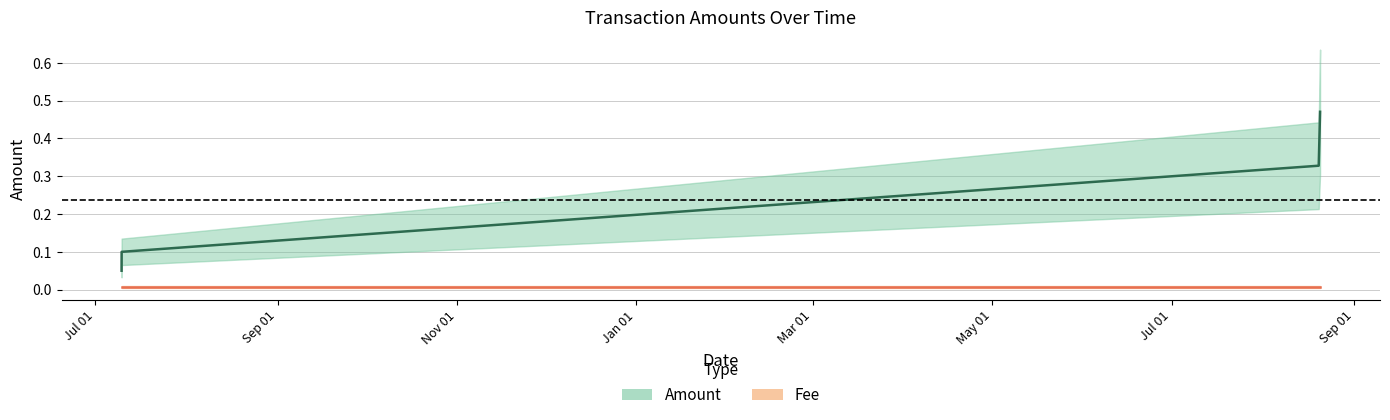

Is it true that Amount equals 0.2 at 2020-08-19?

False